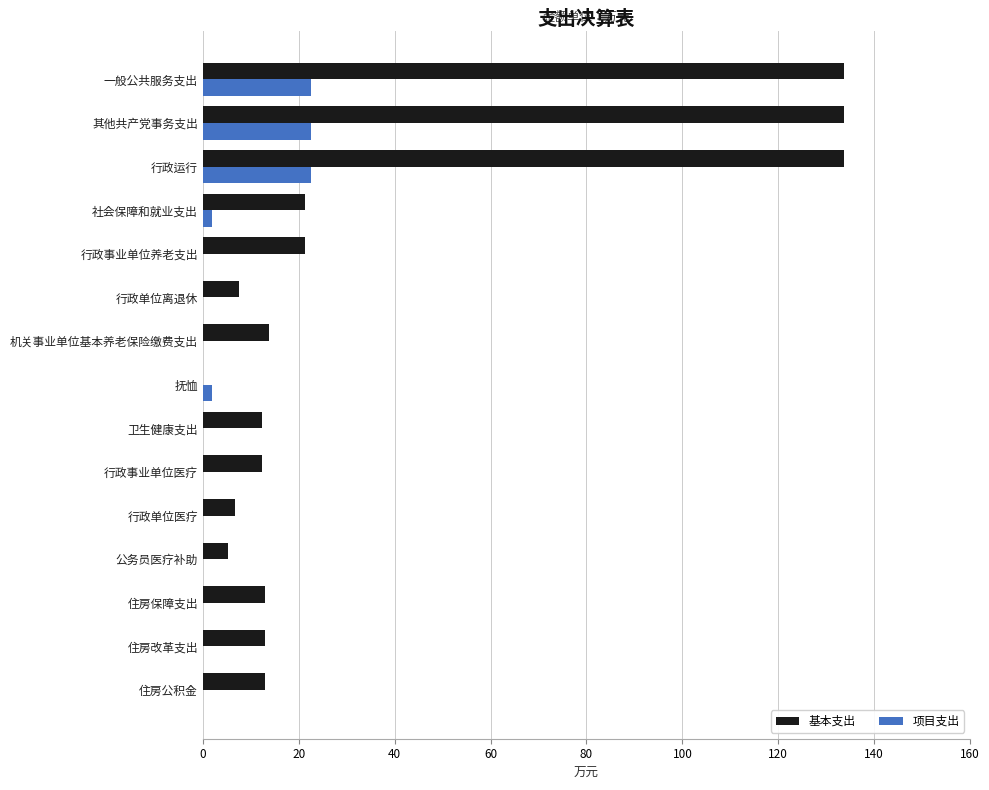

What are all the series names shown in the legend?

基本支出, 项目支出